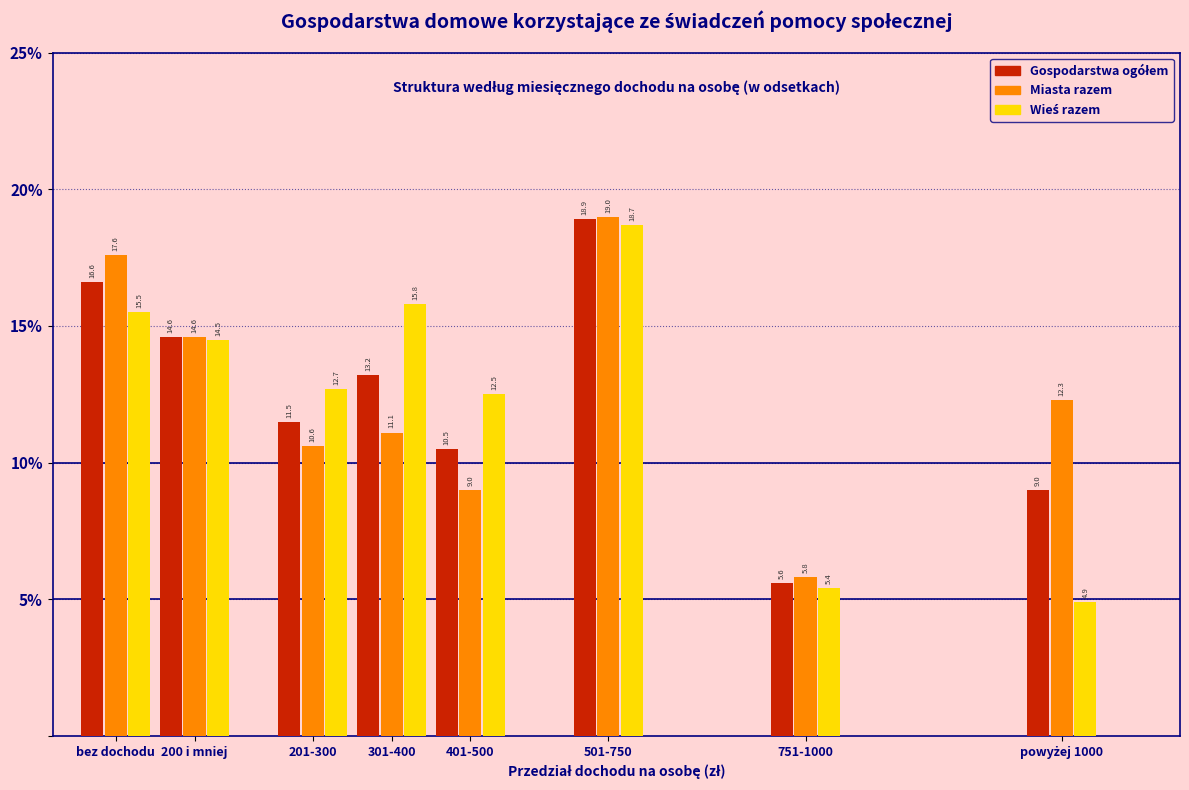

What is the difference between the maximum and minimum values in the Miasta razem series?

13.2